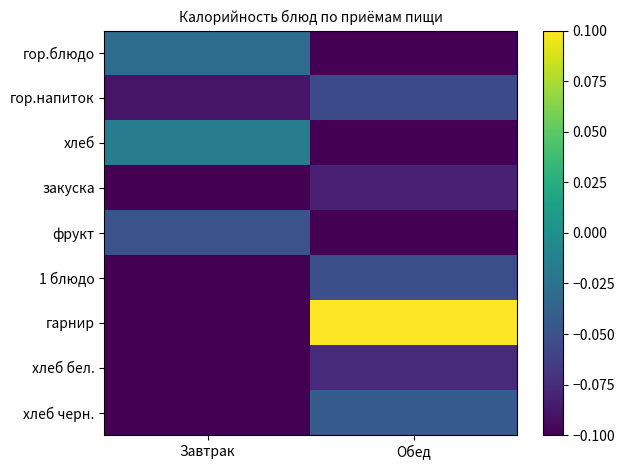

What is the difference between the highest and lowest values at Завтрак?

0.1